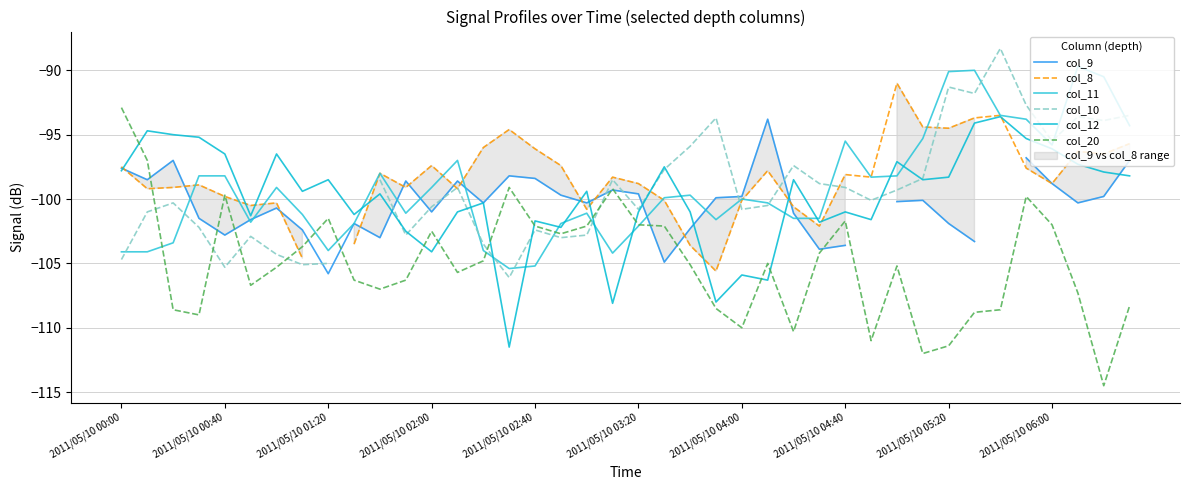

Which series changed the most between 25 and 32?

col_11